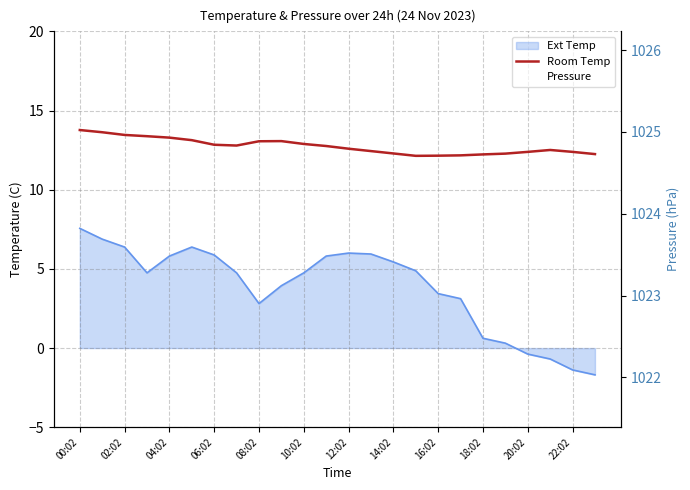

Which category has the highest value across all series?

21